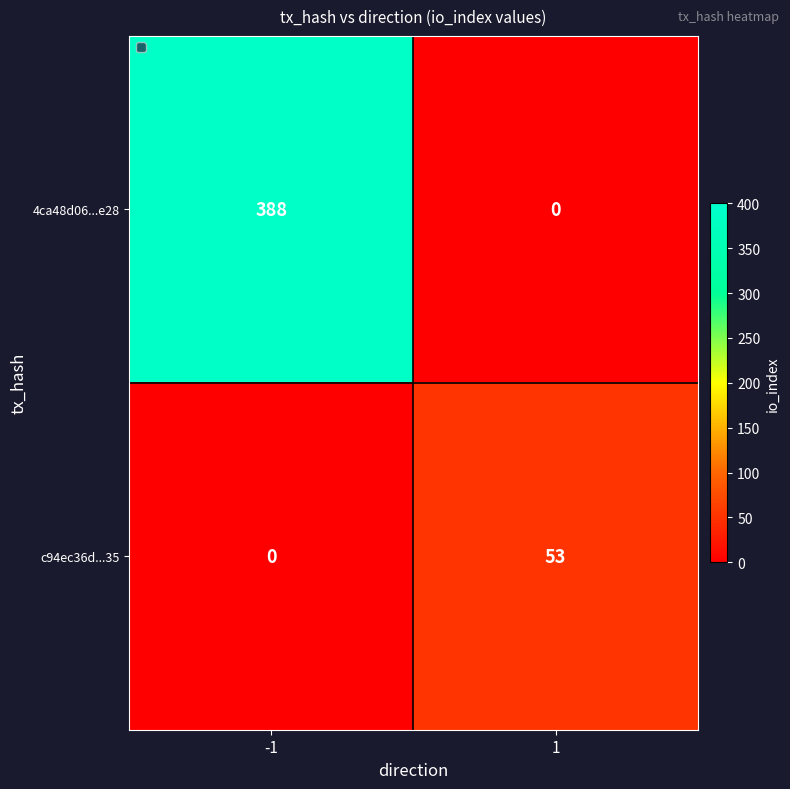

Read the c94ec36d...35 value at 1, to the nearest 5.

55